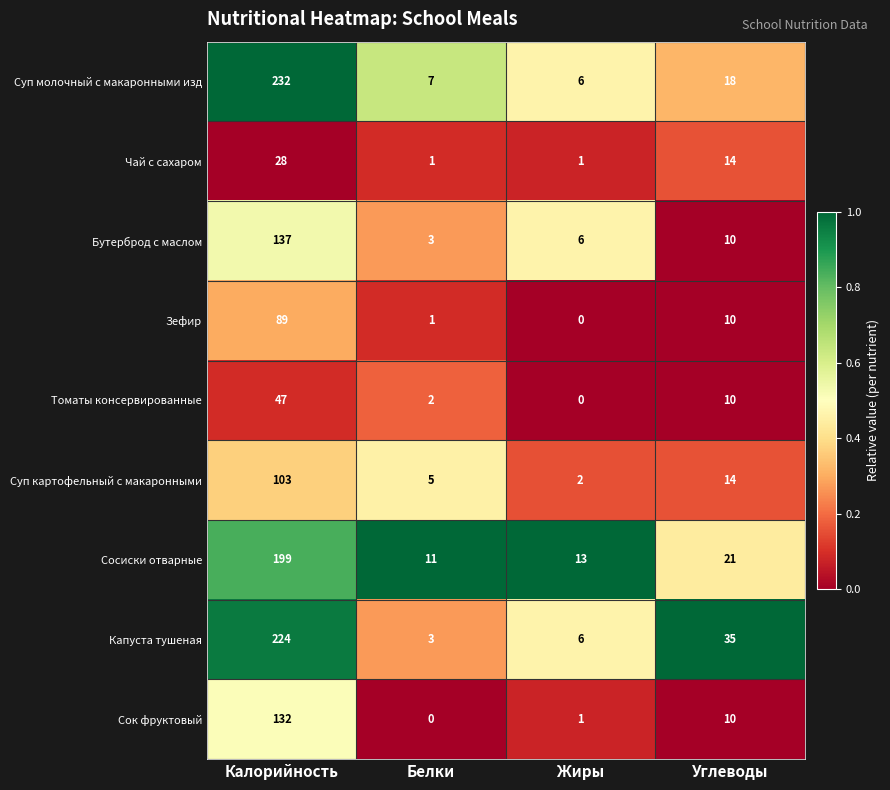

The value of Чай с сахаром at Калорийность is 28. True or false?

True